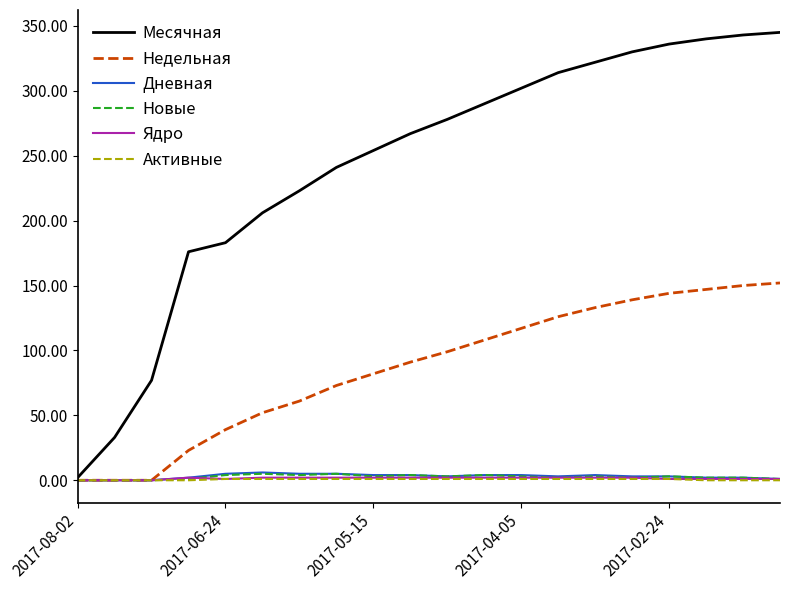

What is the greatest value displayed?

345